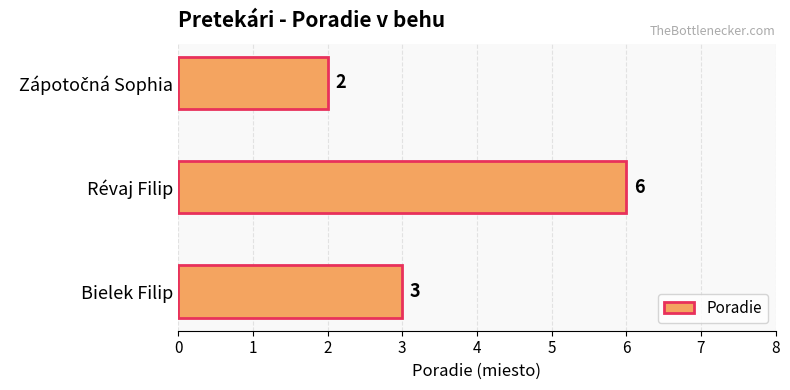

True or false: the data shows 3 at Bielek Filip.

True